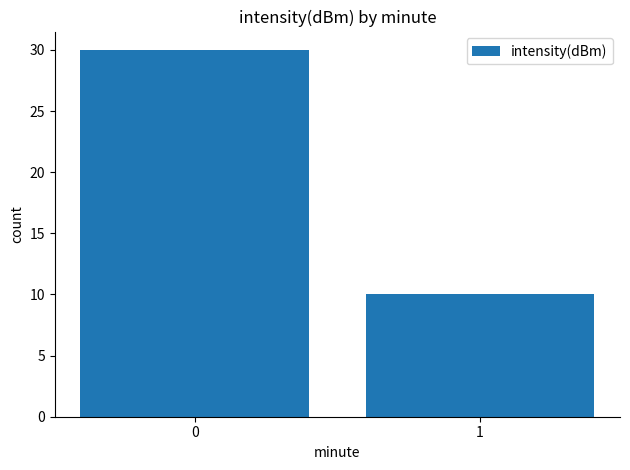

What is the value of the 2nd bar from the left?

10